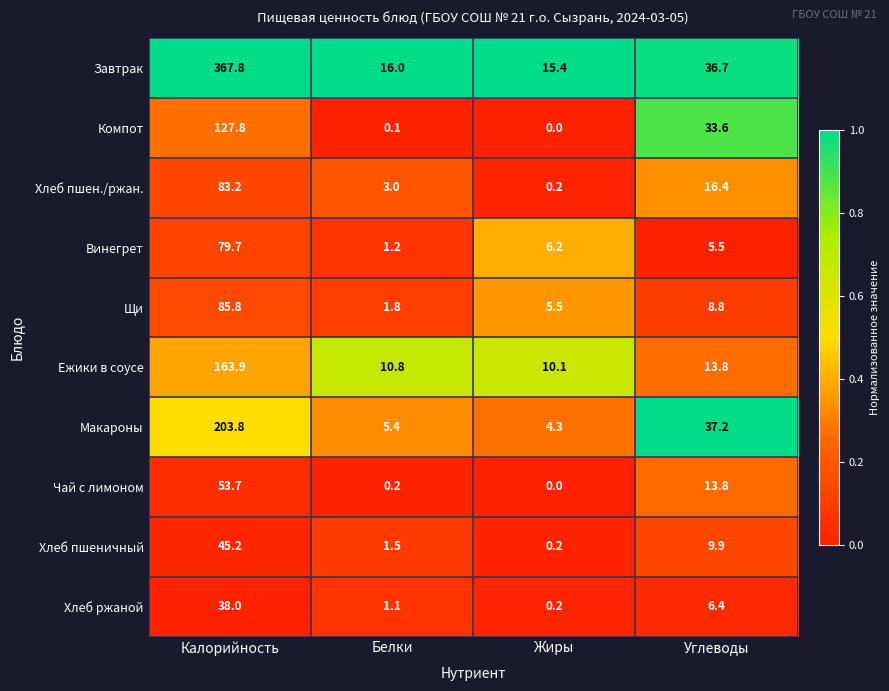

Between Белки and Жиры, which series saw the biggest shift?

Винегрет